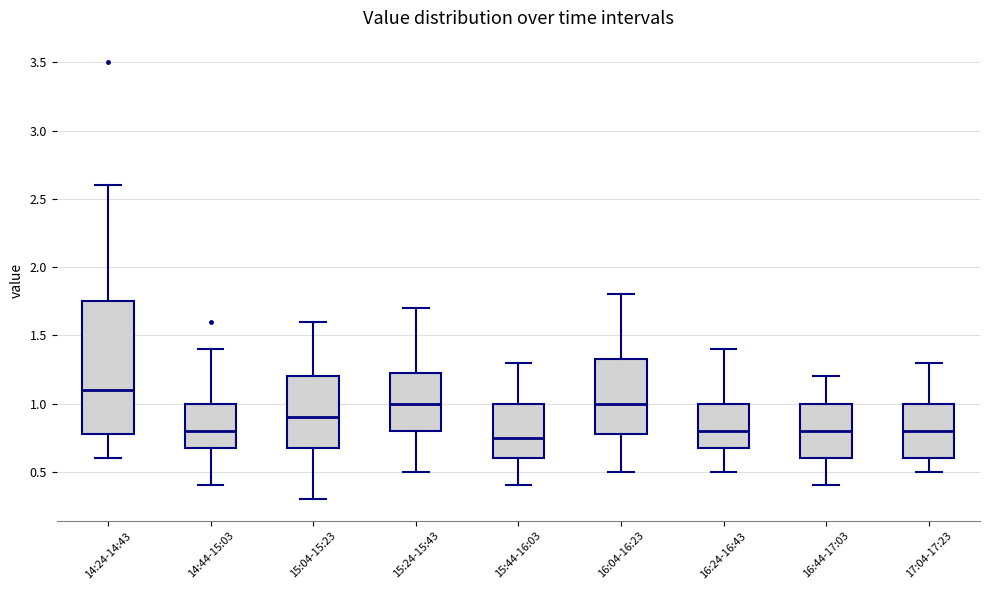

Reading left to right, read every box against the y-axis: the position of its median line, the range the box covers, and the ends of its whiskers. The values are not printed on the chart, so give them approximately, as read against the axis.

14:24-14:43: median 1.10, box 0.80 to 1.75, whiskers 0.60 to 2.60
14:44-15:03: median 0.80, box 0.70 to 1.00, whiskers 0.40 to 1.40
15:04-15:23: median 0.90, box 0.70 to 1.20, whiskers 0.30 to 1.60
15:24-15:43: median 1.00, box 0.80 to 1.25, whiskers 0.50 to 1.70
15:44-16:03: median 0.75, box 0.60 to 1.00, whiskers 0.40 to 1.30
16:04-16:23: median 1.00, box 0.80 to 1.35, whiskers 0.50 to 1.80
16:24-16:43: median 0.80, box 0.70 to 1.00, whiskers 0.50 to 1.40
16:44-17:03: median 0.80, box 0.60 to 1.00, whiskers 0.40 to 1.20
17:04-17:23: median 0.80, box 0.60 to 1.00, whiskers 0.50 to 1.30